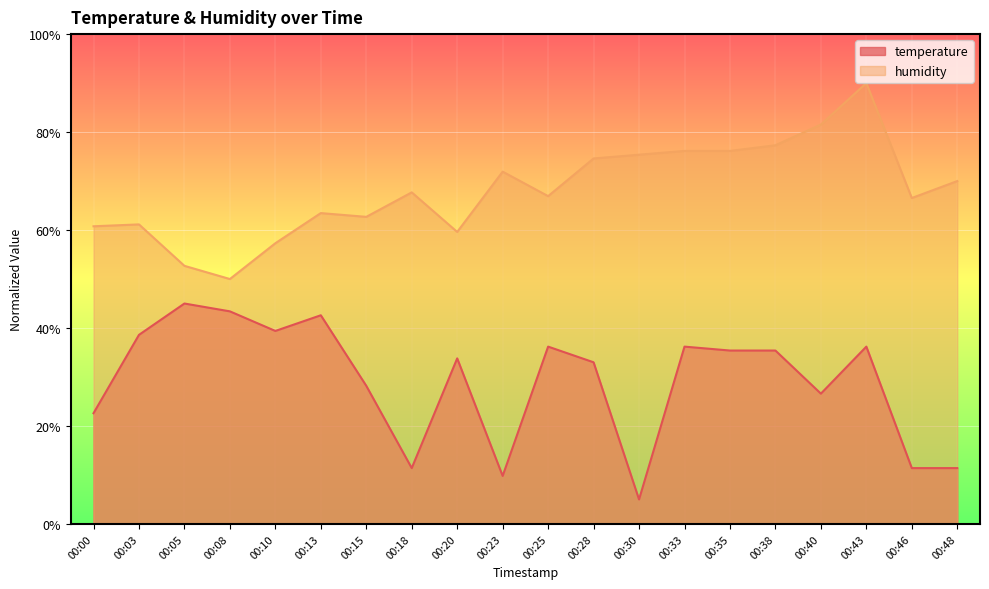

List the series in order of their peak value, lowest first.

temperature, humidity